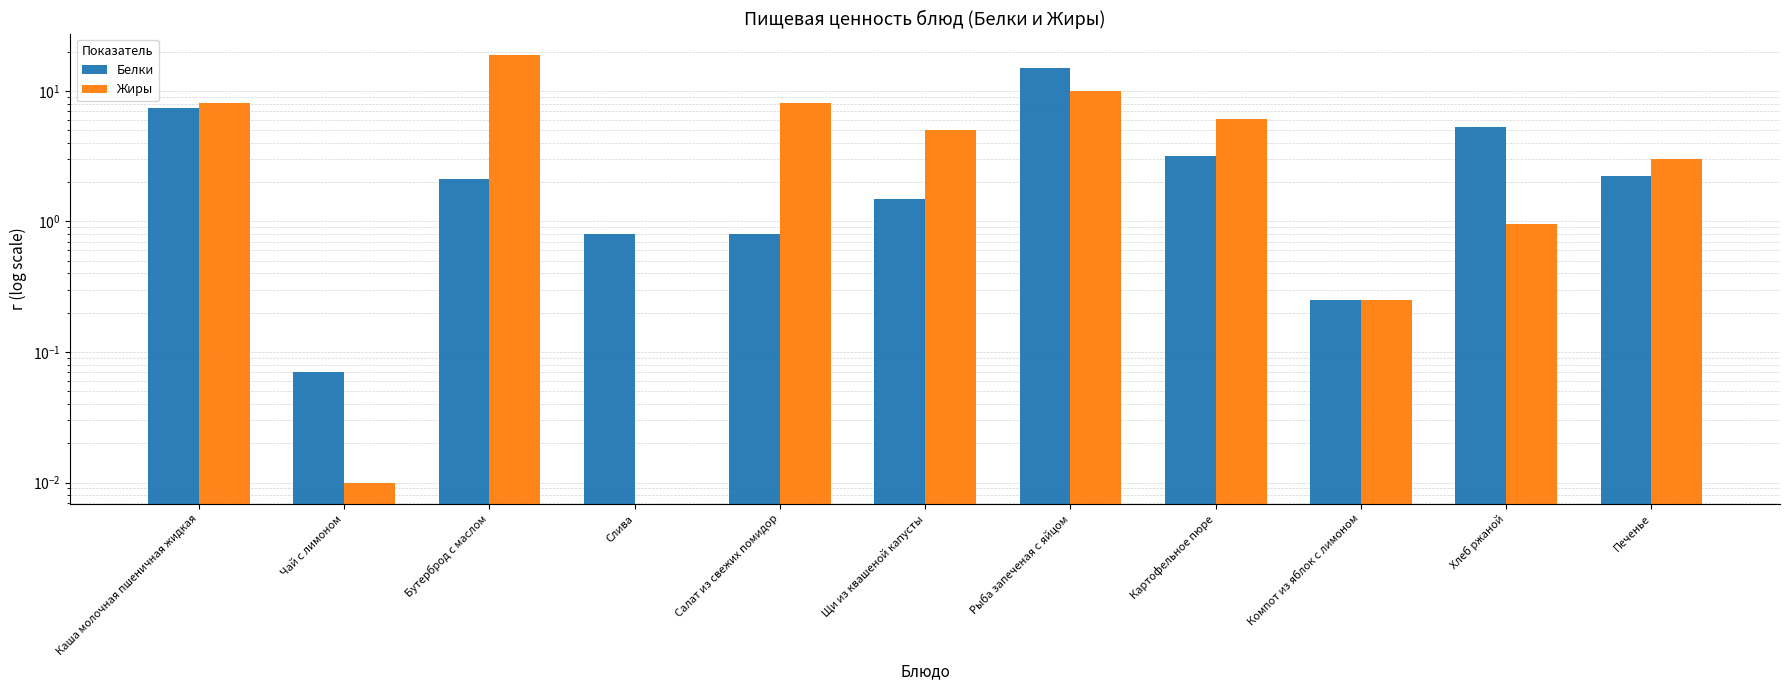

What are all the series names shown in the legend?

Белки, Жиры